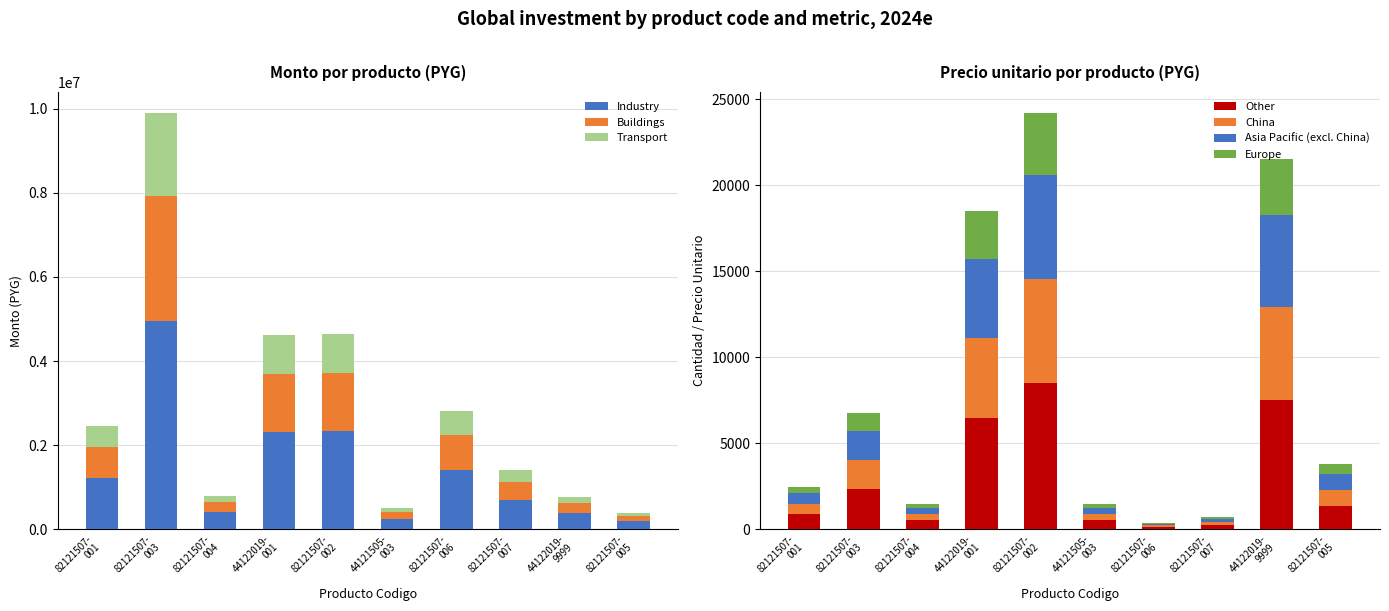

Which series has the largest range (max minus min)?

monto